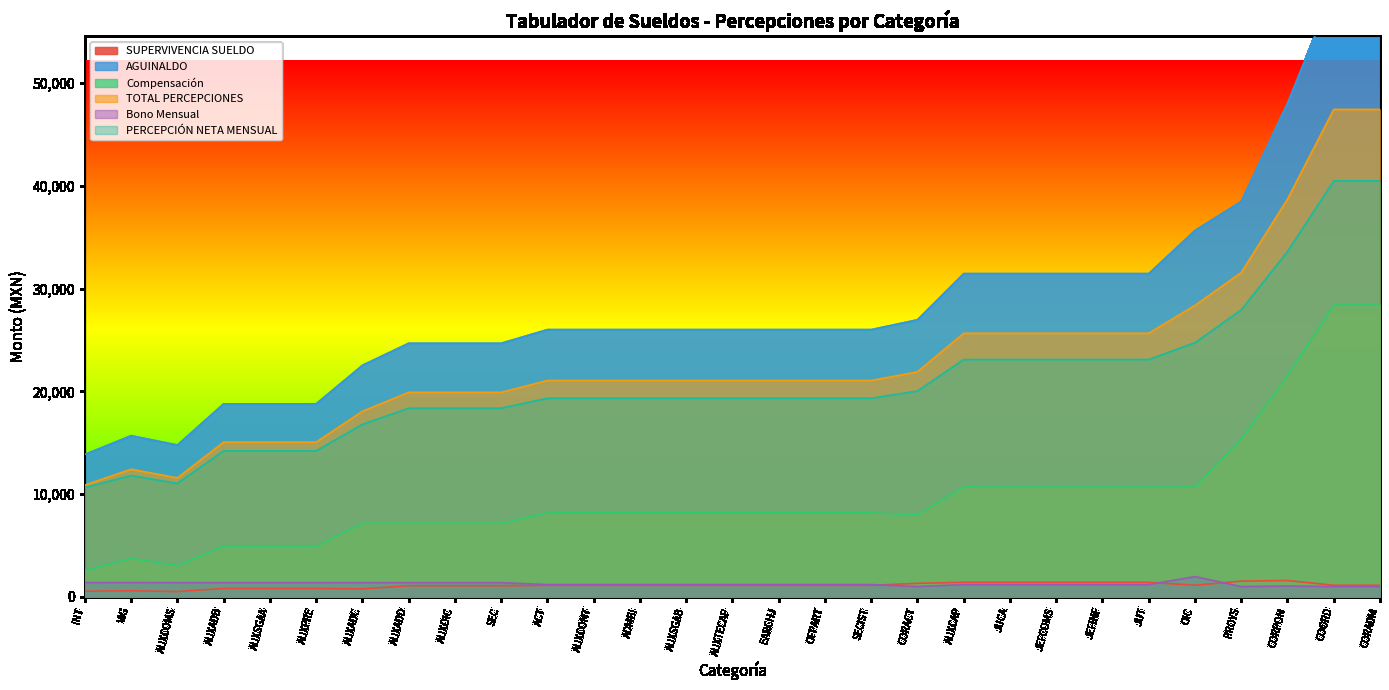

What is the total value across all series at JEFCOMS?

93549.8